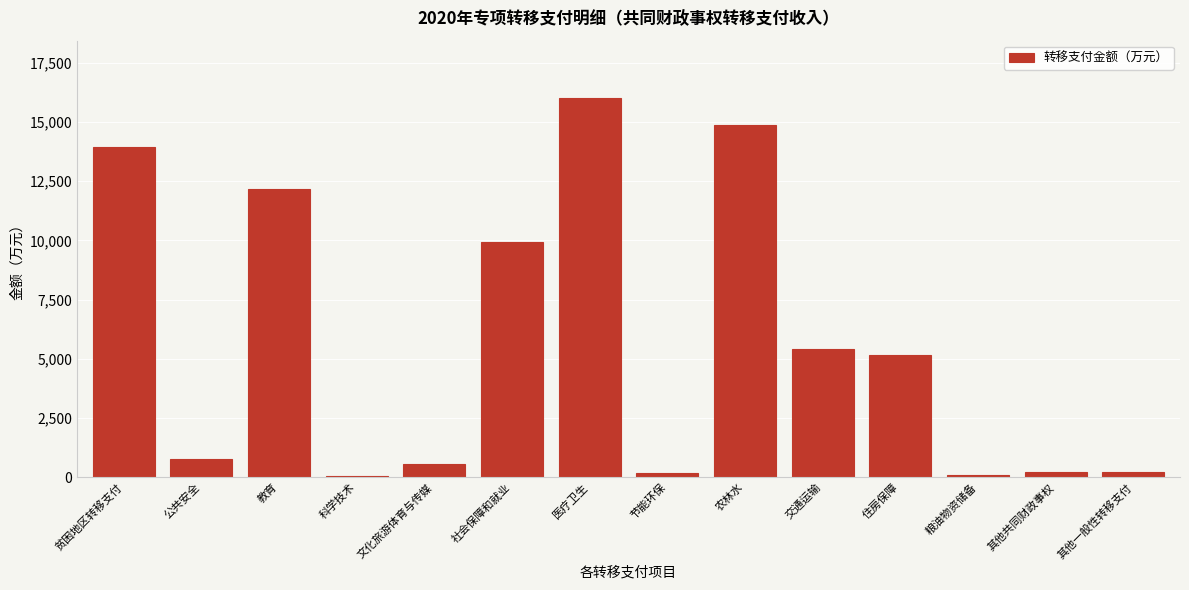

What is the change in value from 贫困地区转移支付 to 公共安全?

-13192